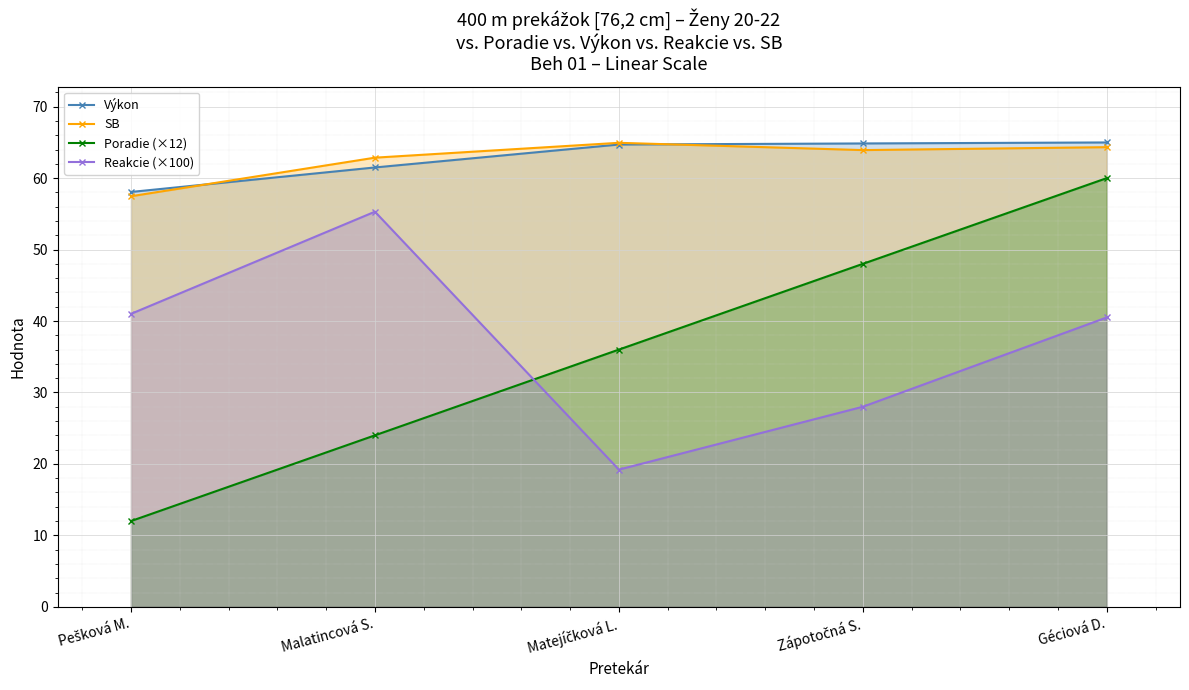

Is it true that Reakcie (×100) equals 8.2 at Matejíčková L.?

False